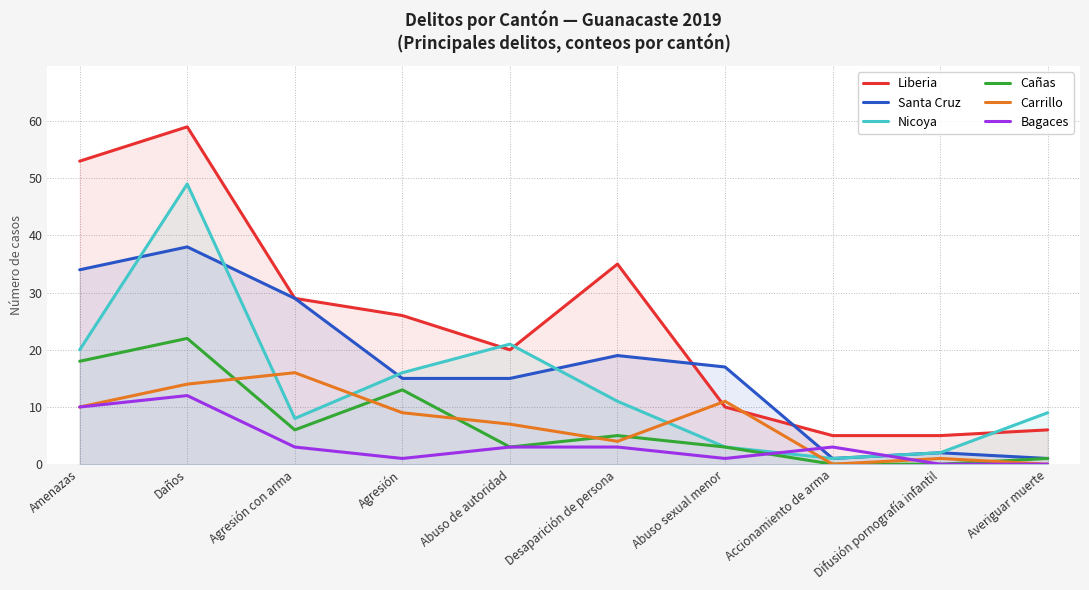

What is the lowest value of the Liberia series?

5